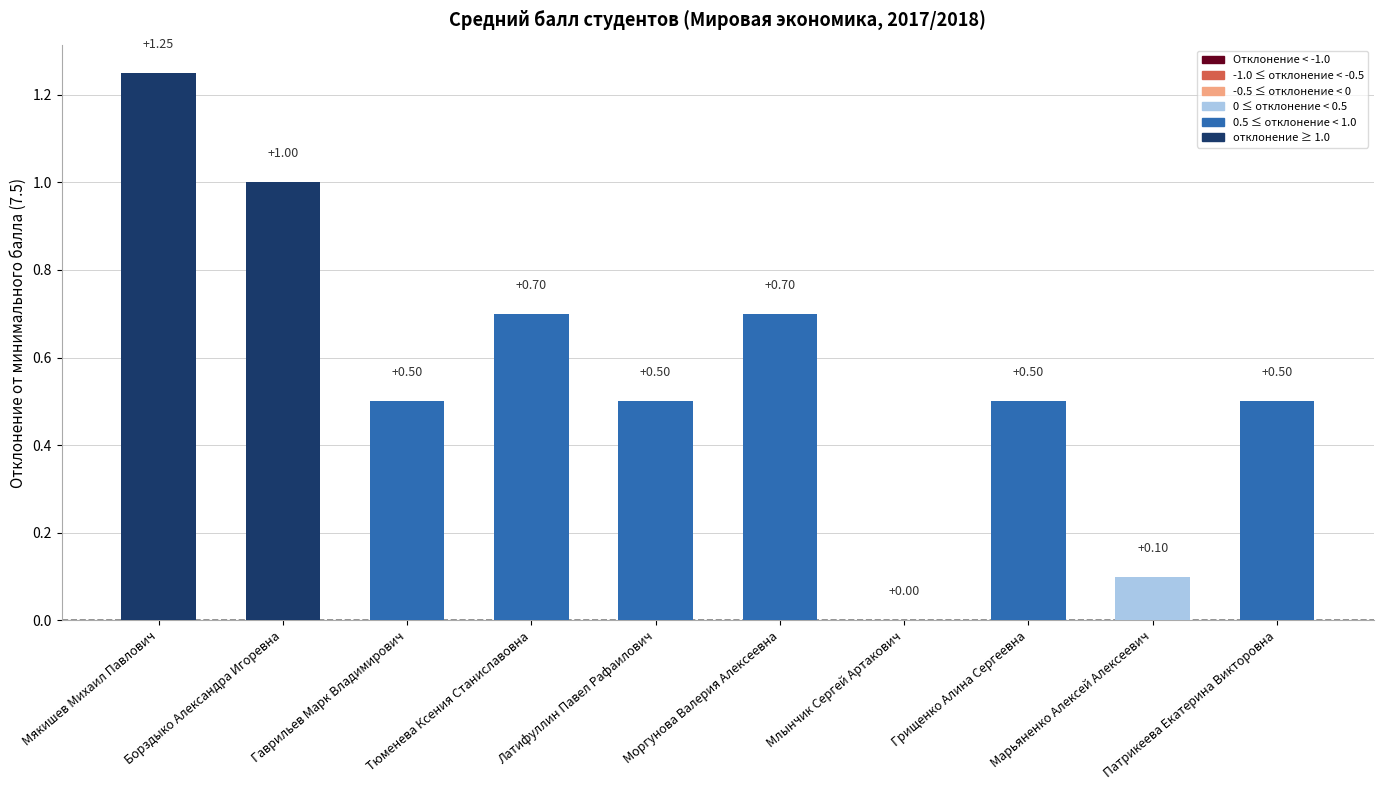

At which category does the chart reach its peak across all series?

Мякишев Михаил Павлович